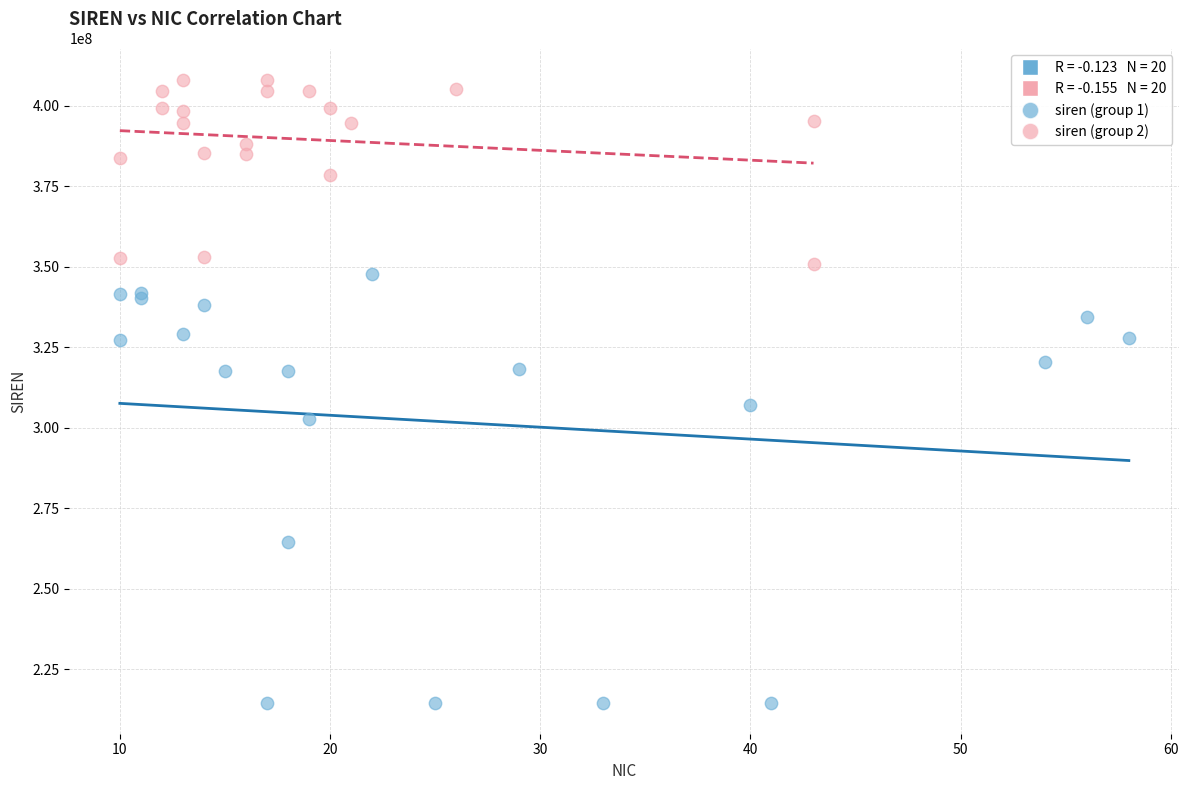

Which series contains the highest Y value?

siren (group 2)